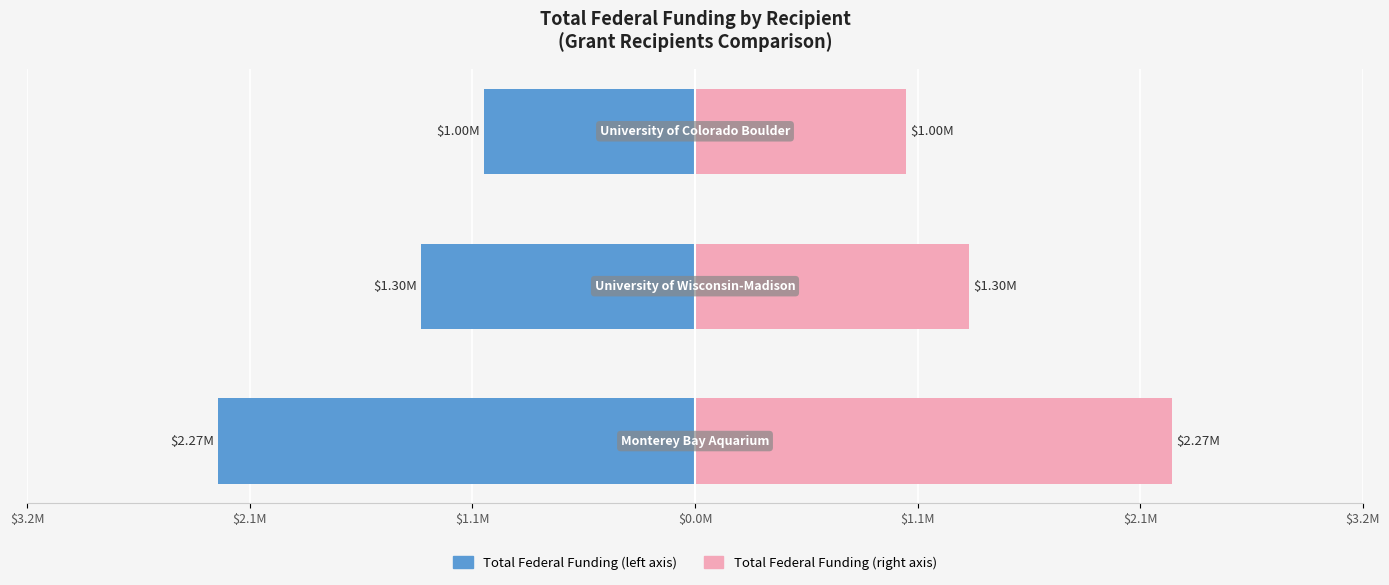

Are the bars grouped side by side (vs. stacked)?

Yes